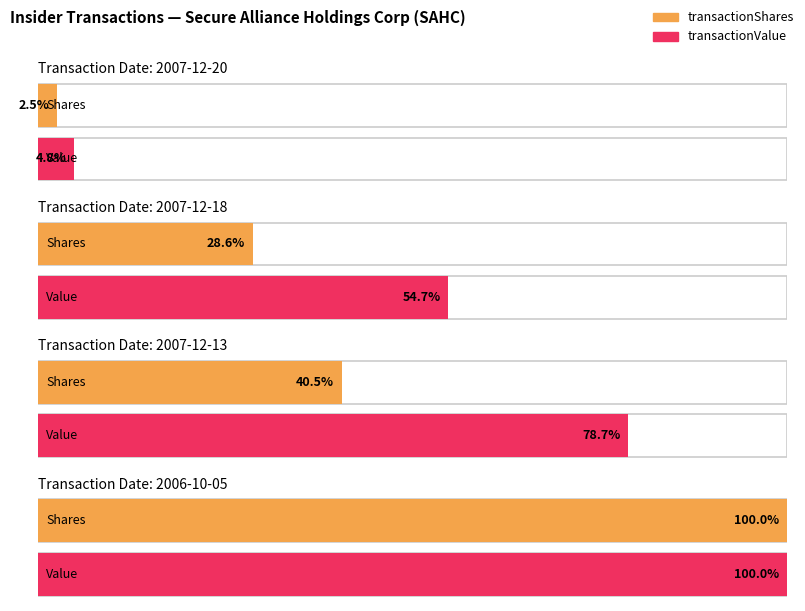

What is the label of the 2nd bar from the left?

2007-12-18